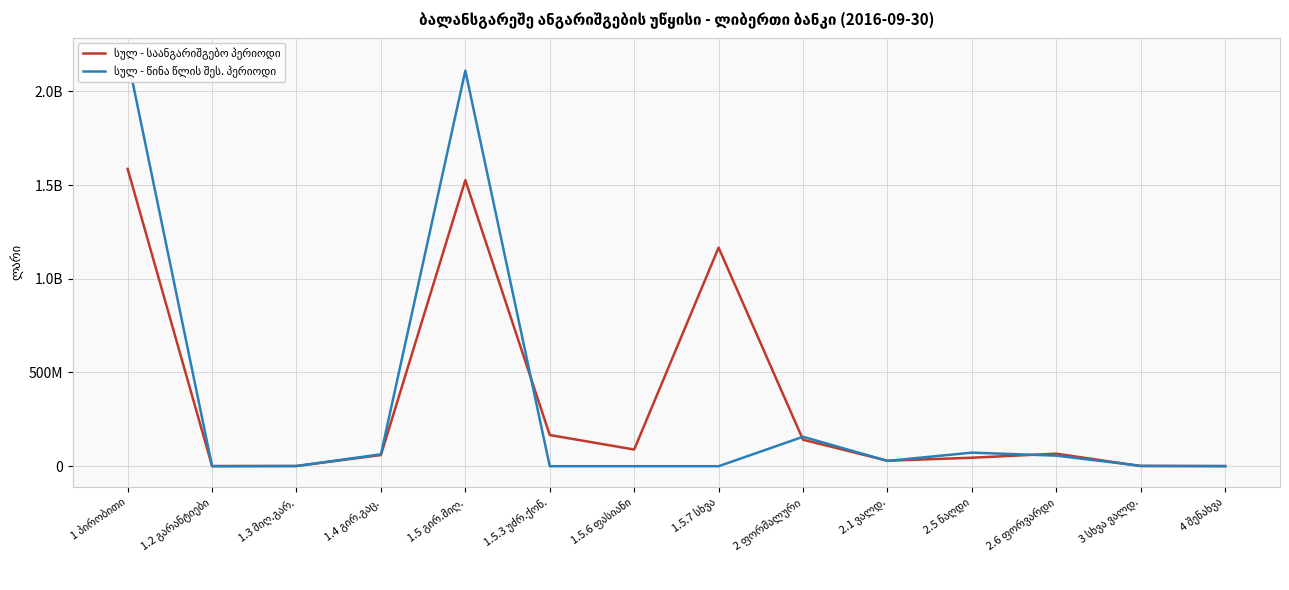

At which label does სულ - წინა წლის შეს. პერიოდი reach its minimum?

1.2 გარანტიები